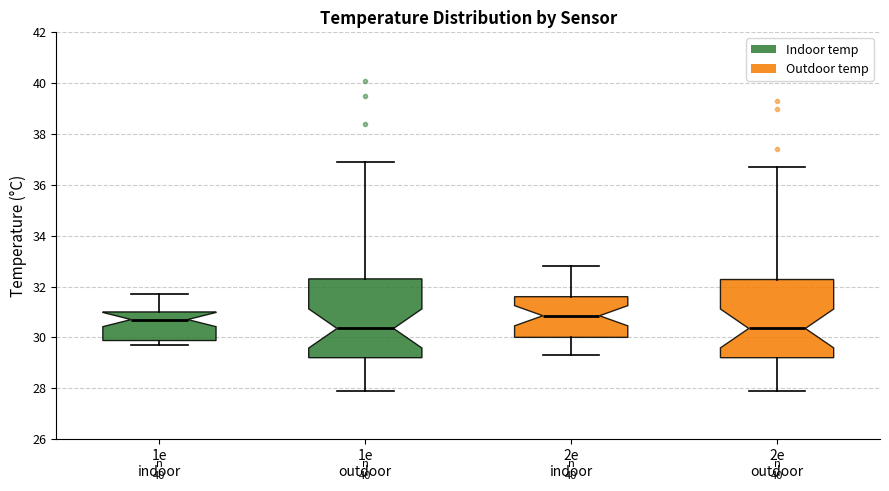

Where does the median line of the box for 1e indoor sit on the y-axis? The values are not printed on the chart, so give them approximately, as read against the axis.

30.8